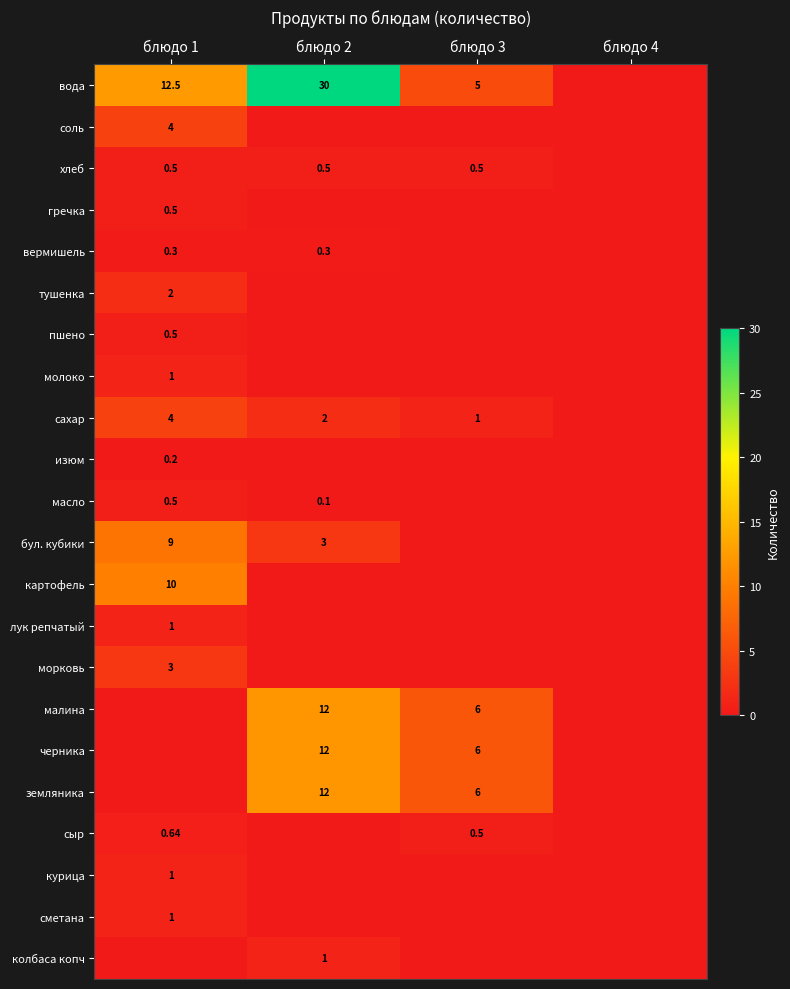

List the series in order of their peak value, lowest first.

изюм, вермишель, хлеб, гречка, пшено, масло, сыр, молоко, лук репчатый, курица, сметана, колбаса копч, тушенка, морковь, соль, сахар, бул. кубики, картофель, малина, черника, земляника, вода